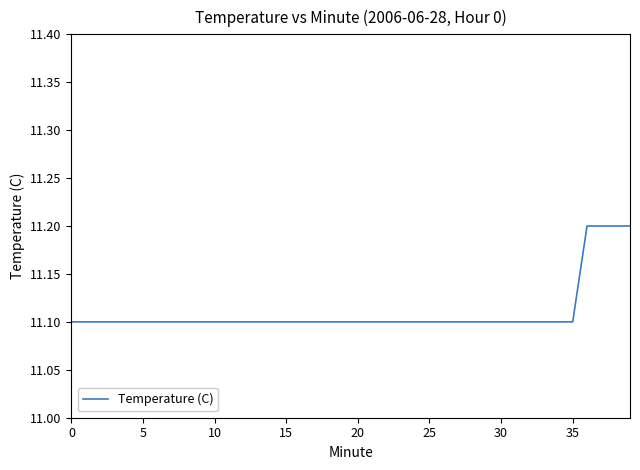

What is the smallest value displayed?

11.1